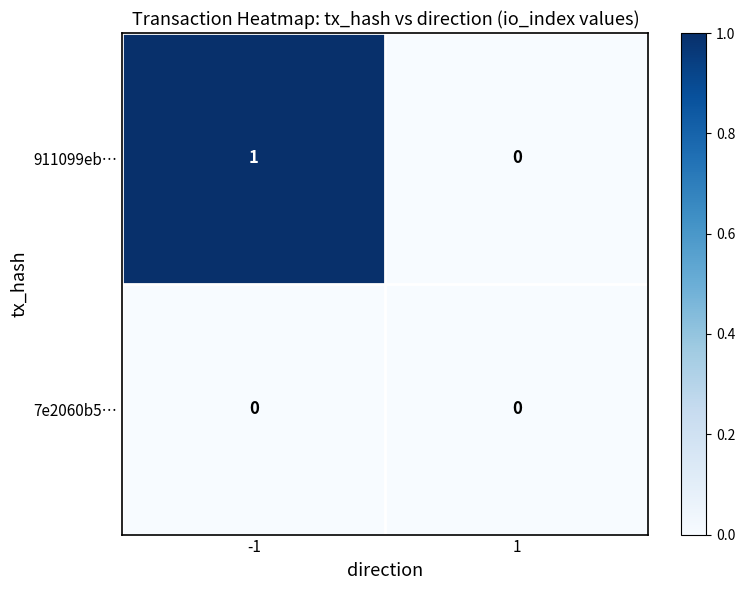

Reading left to right, extract all data points from this chart.

911099eb…: 1	0
7e2060b5…: 0	0